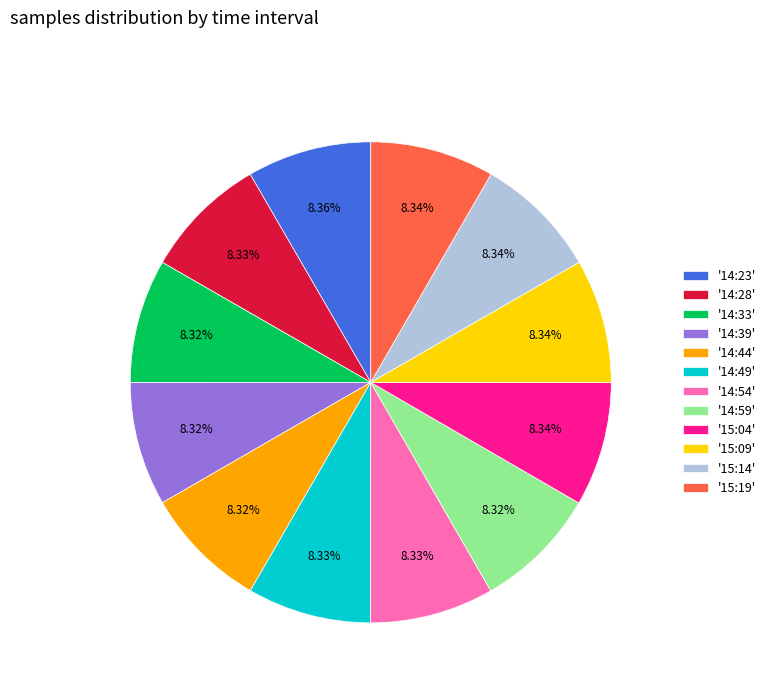

Approximately how many times larger is the value at '14:44' compared to '14:28'?

1.0